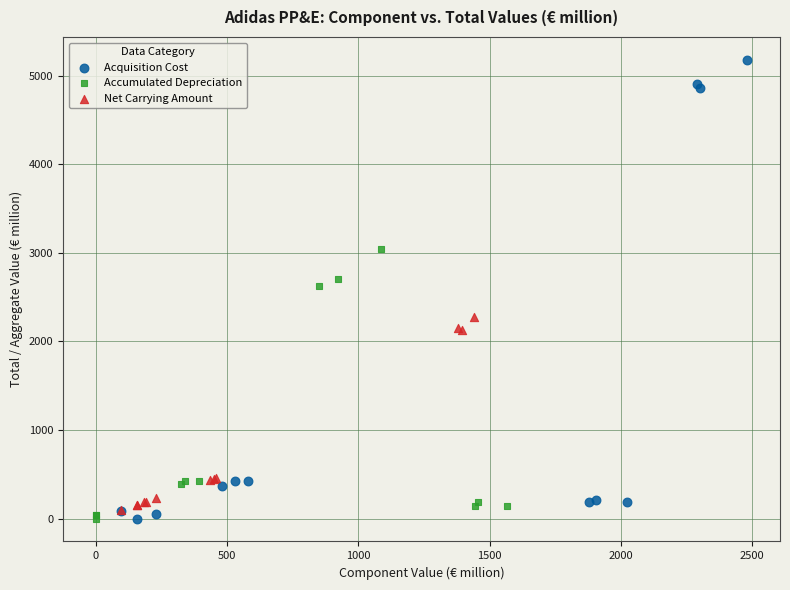

Which series has the largest Y range (max minus min)?

Acquisition Cost